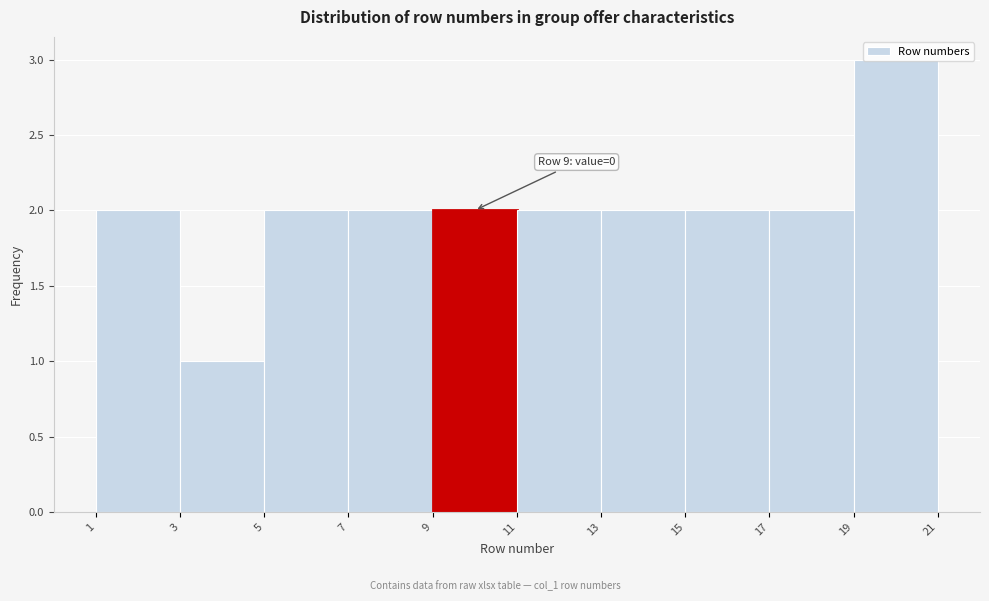

Over which range of the x-axis is the bar tallest?

19 to 21